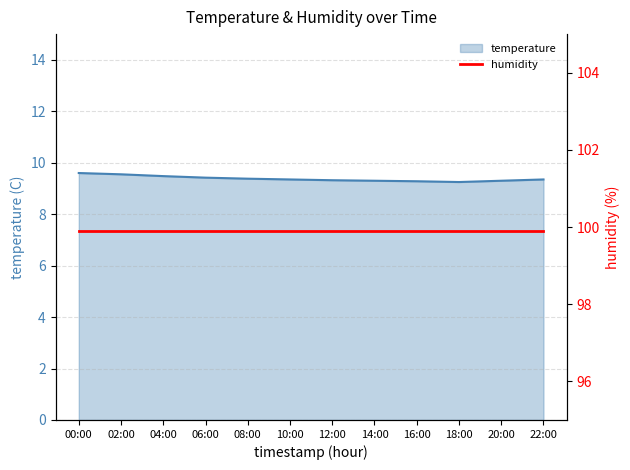

What is the label of the 4th point from the left?

06:00